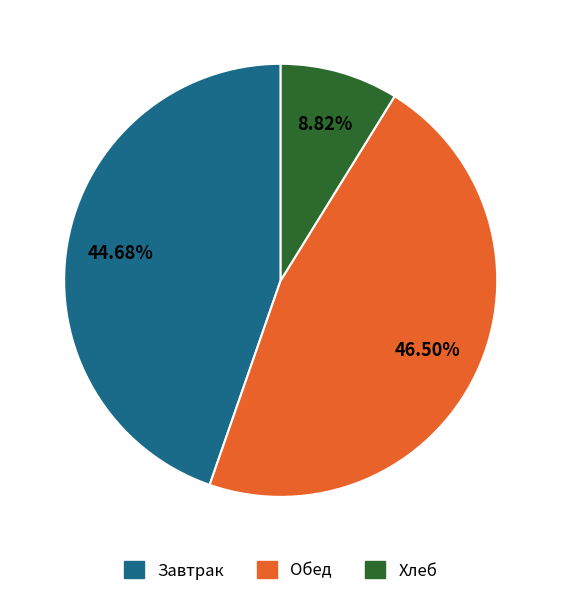

Is there any slice that represents more than half of the pie?

No